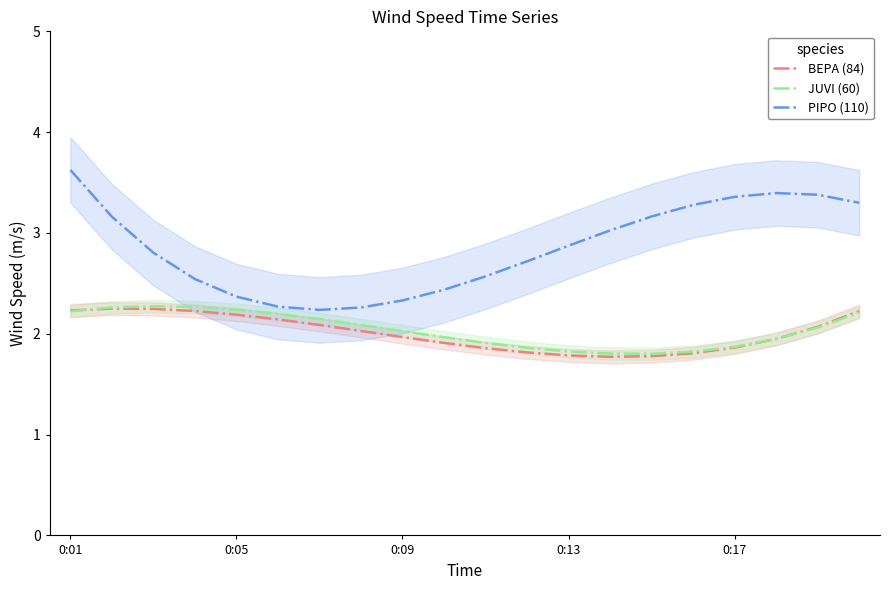

True or false: BEPA (84) has more than 0 interior local peaks.

True